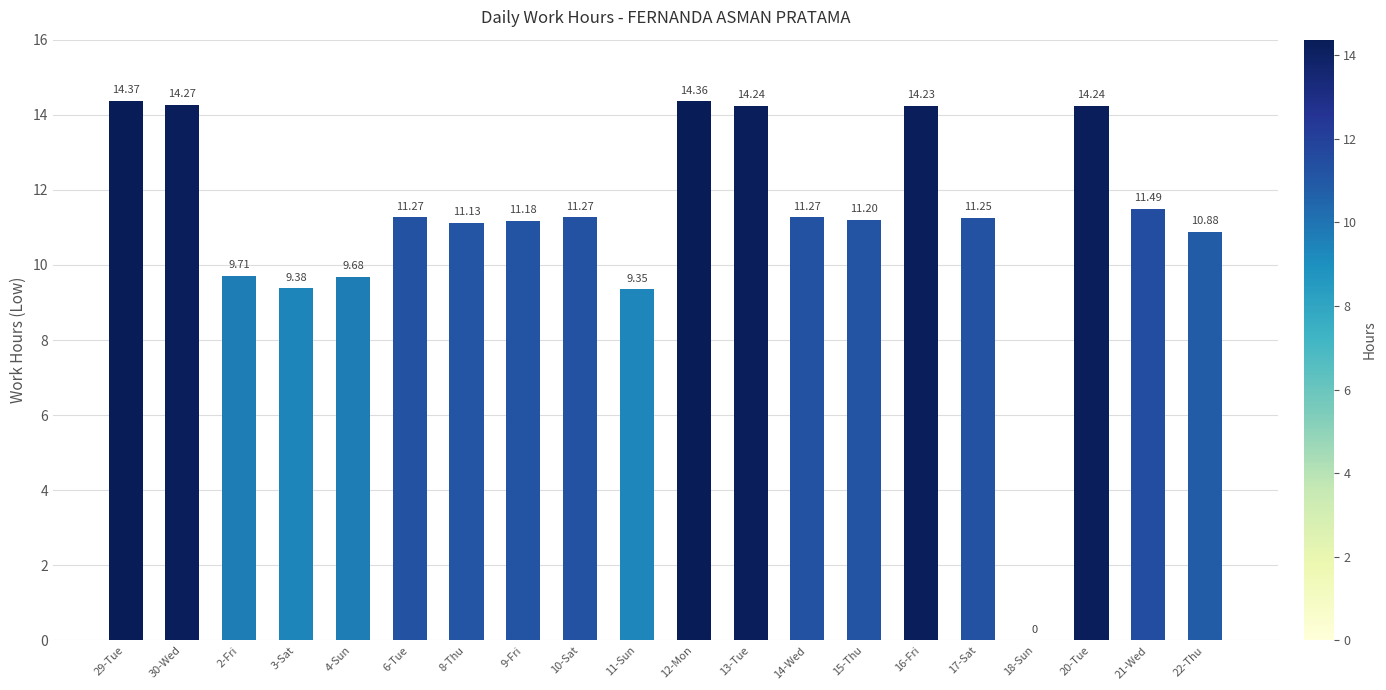

What is the change in value from 17-Sat to 22-Thu?

-0.4